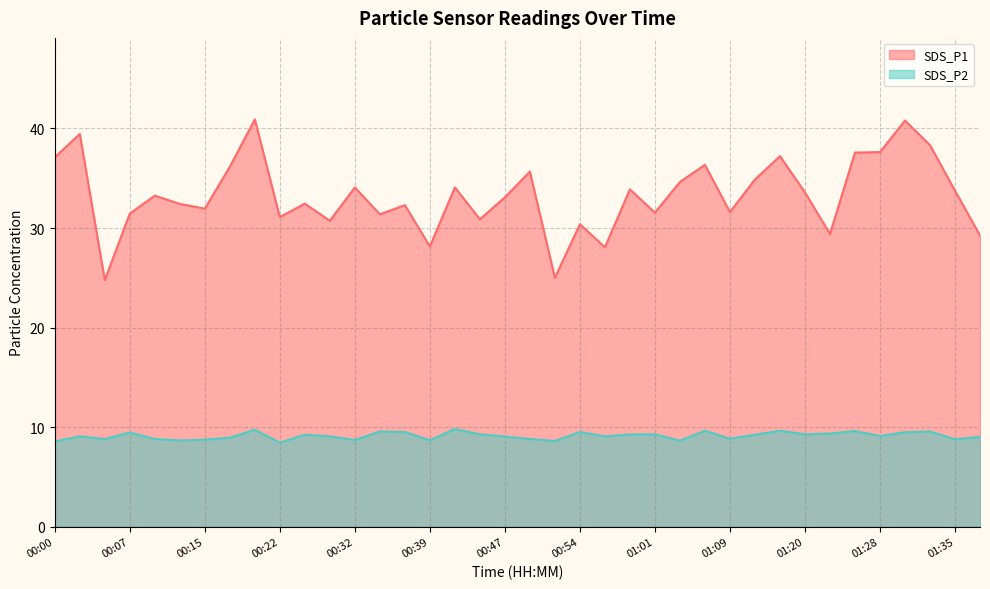

Between 01:35 and 00:39, which is larger?

01:35